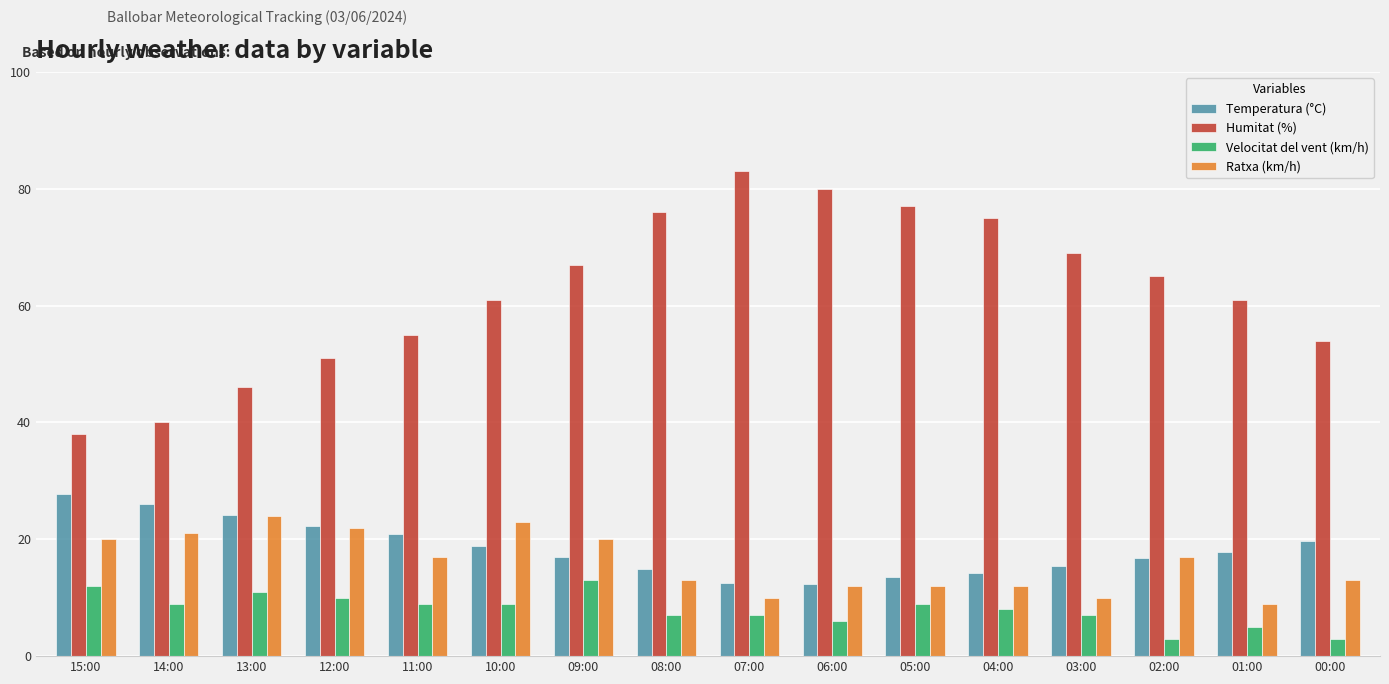

How many groups of bars are there?

16